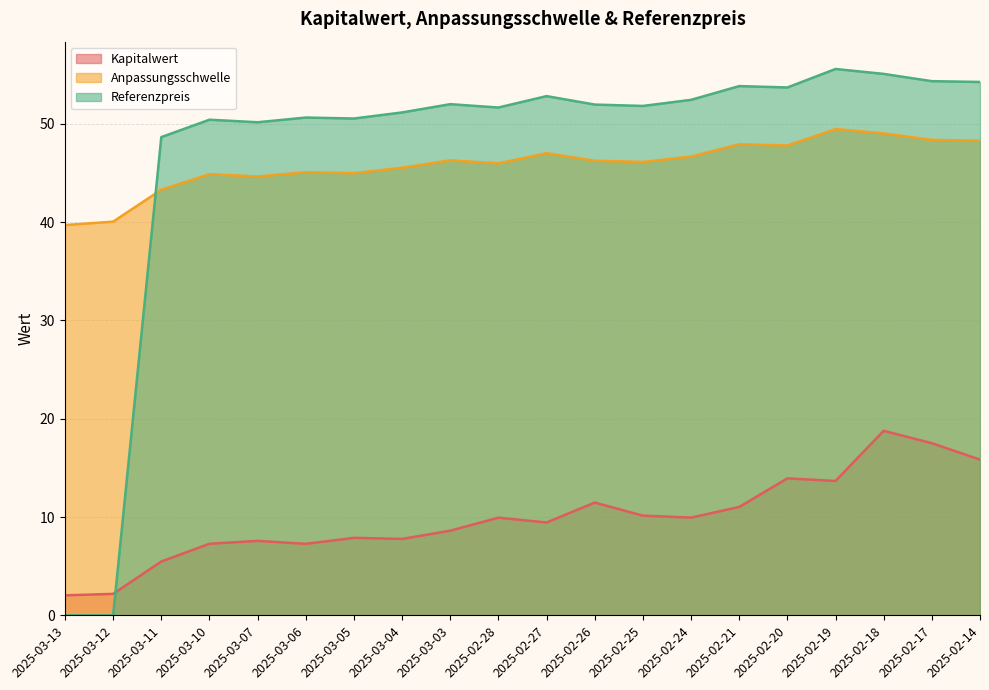

At which category is the sum across all series the highest?

2025-02-18